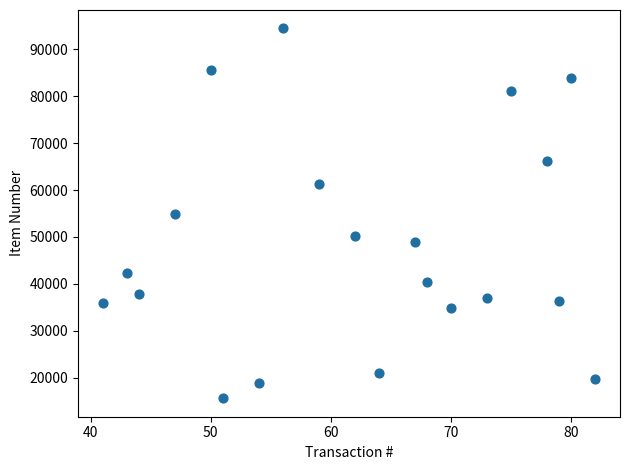

What is the range of Y values (max minus min)?

78865